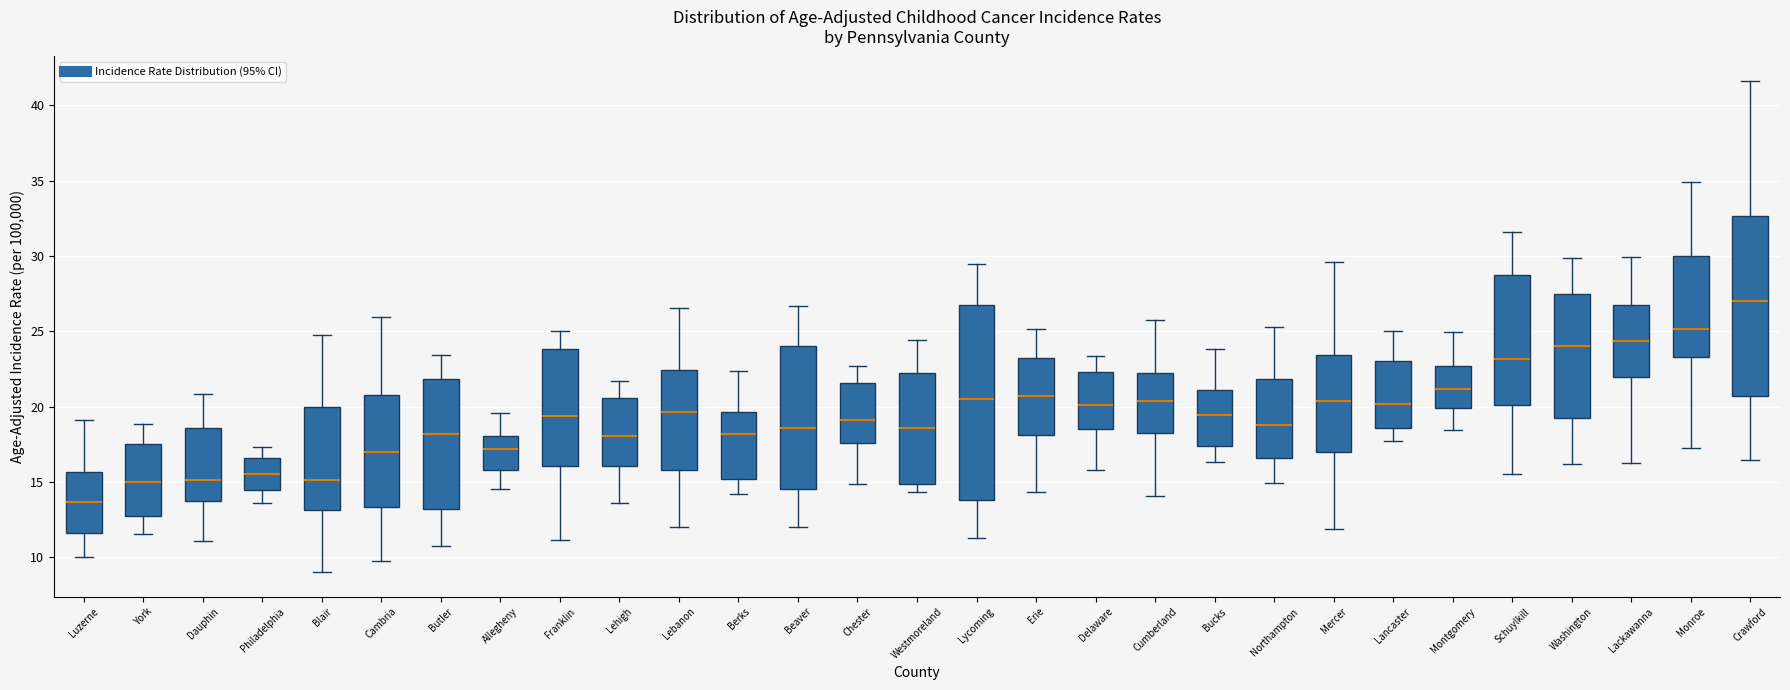

Reading left to right, read every box against the y-axis: the position of its median line, the range the box covers, and the ends of its whiskers. The values are not printed on the chart, so give them approximately, as read against the axis.

Luzerne: median 13.5, box 11.5 to 15.5, whiskers 10.0 to 19.0
York: median 15.0, box 13.0 to 17.5, whiskers 11.5 to 19.0
Dauphin: median 15.0, box 13.5 to 18.5, whiskers 11.0 to 21.0
Philadelphia: median 15.5, box 14.5 to 16.5, whiskers 13.5 to 17.5
Blair: median 15.0, box 13.0 to 20.0, whiskers 9.0 to 24.5
Cambria: median 17.0, box 13.5 to 21.0, whiskers 10.0 to 26.0
Butler: median 18.0, box 13.0 to 22.0, whiskers 11.0 to 23.5
Allegheny: median 17.0, box 16.0 to 18.0, whiskers 14.5 to 19.5
Franklin: median 19.5, box 16.0 to 24.0, whiskers 11.0 to 25.0
Lehigh: median 18.0, box 16.0 to 20.5, whiskers 13.5 to 21.5
Lebanon: median 19.5, box 16.0 to 22.5, whiskers 12.0 to 26.5
Berks: median 18.0, box 15.0 to 19.5, whiskers 14.0 to 22.5
Beaver: median 18.5, box 14.5 to 24.0, whiskers 12.0 to 26.5
Chester: median 19.0, box 17.5 to 21.5, whiskers 15.0 to 22.5
Westmoreland: median 18.5, box 15.0 to 22.0, whiskers 14.5 to 24.5
Lycoming: median 20.5, box 14.0 to 26.5, whiskers 11.5 to 29.5
Erie: median 20.5, box 18.0 to 23.0, whiskers 14.5 to 25.0
Delaware: median 20.0, box 18.5 to 22.5, whiskers 16.0 to 23.5
Cumberland: median 20.5, box 18.0 to 22.0, whiskers 14.0 to 25.5
Bucks: median 19.5, box 17.5 to 21.0, whiskers 16.5 to 24.0
Northampton: median 19.0, box 16.5 to 22.0, whiskers 15.0 to 25.5
Mercer: median 20.5, box 17.0 to 23.5, whiskers 12.0 to 29.5
Lancaster: median 20.0, box 18.5 to 23.0, whiskers 17.5 to 25.0
Montgomery: median 21.0, box 20.0 to 22.5, whiskers 18.5 to 25.0
Schuylkill: median 23.0, box 20.0 to 28.5, whiskers 15.5 to 31.5
Washington: median 24.0, box 19.0 to 27.5, whiskers 16.0 to 30.0
Lackawanna: median 24.5, box 22.0 to 26.5, whiskers 16.5 to 30.0
Monroe: median 25.0, box 23.5 to 30.0, whiskers 17.5 to 35.0
Crawford: median 27.0, box 20.5 to 32.5, whiskers 16.5 to 41.5